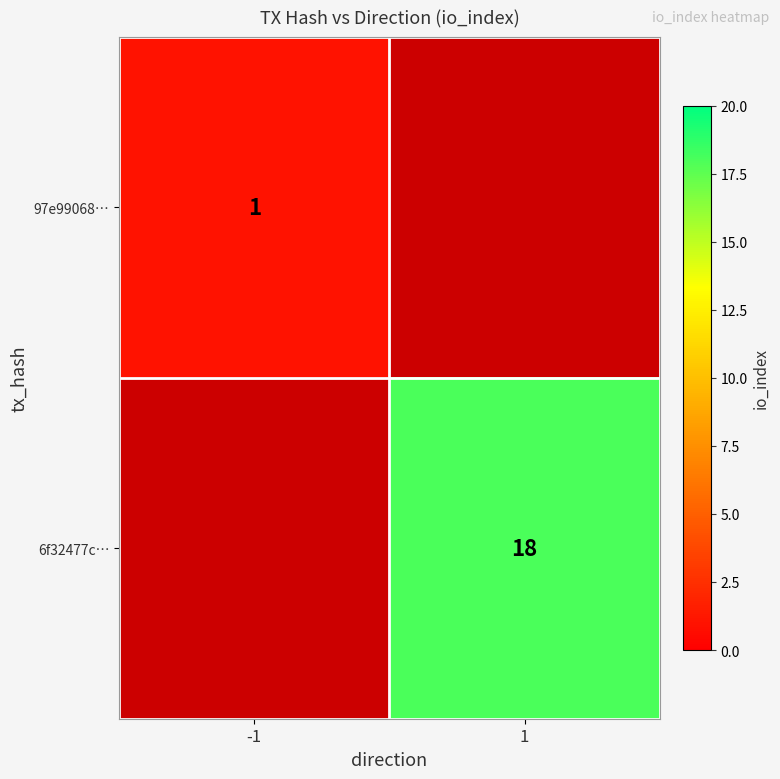

Which label corresponds to the smallest value in the chart?

-1